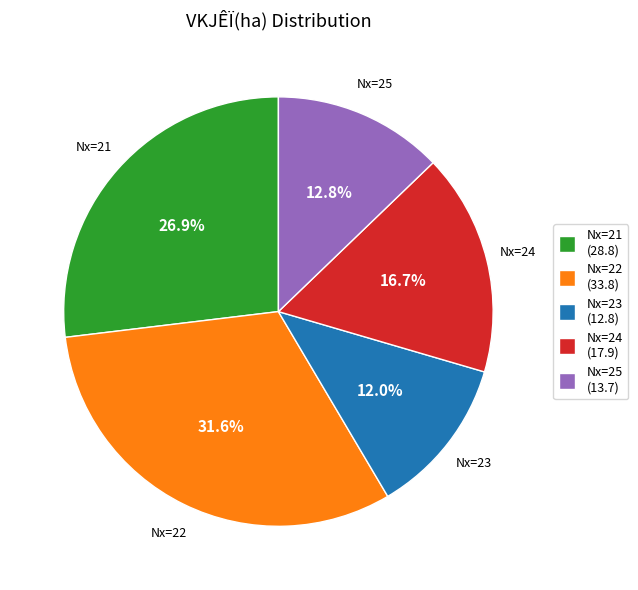

Is there any slice that represents more than half of the pie?

No